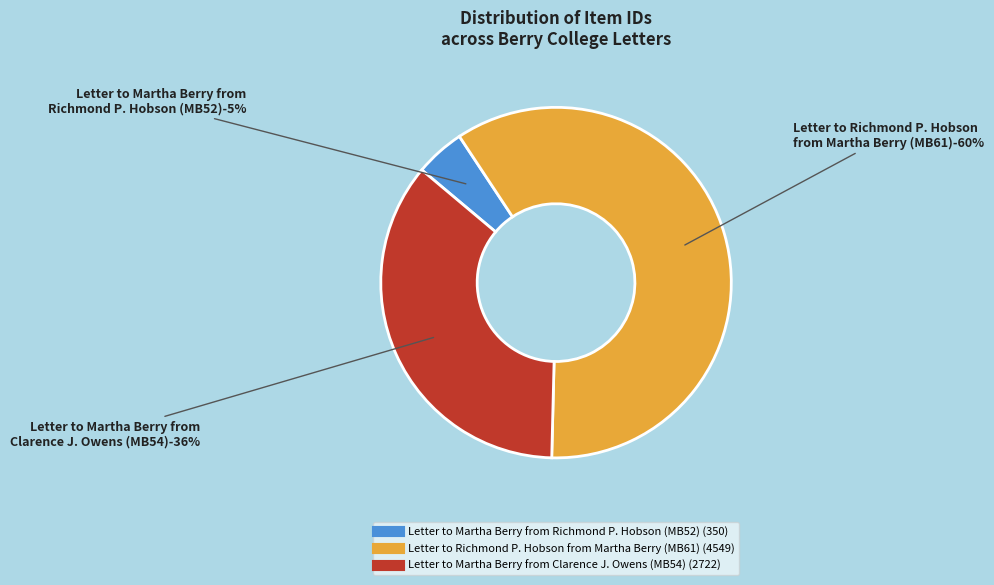

Count the number of slices in the pie.

3